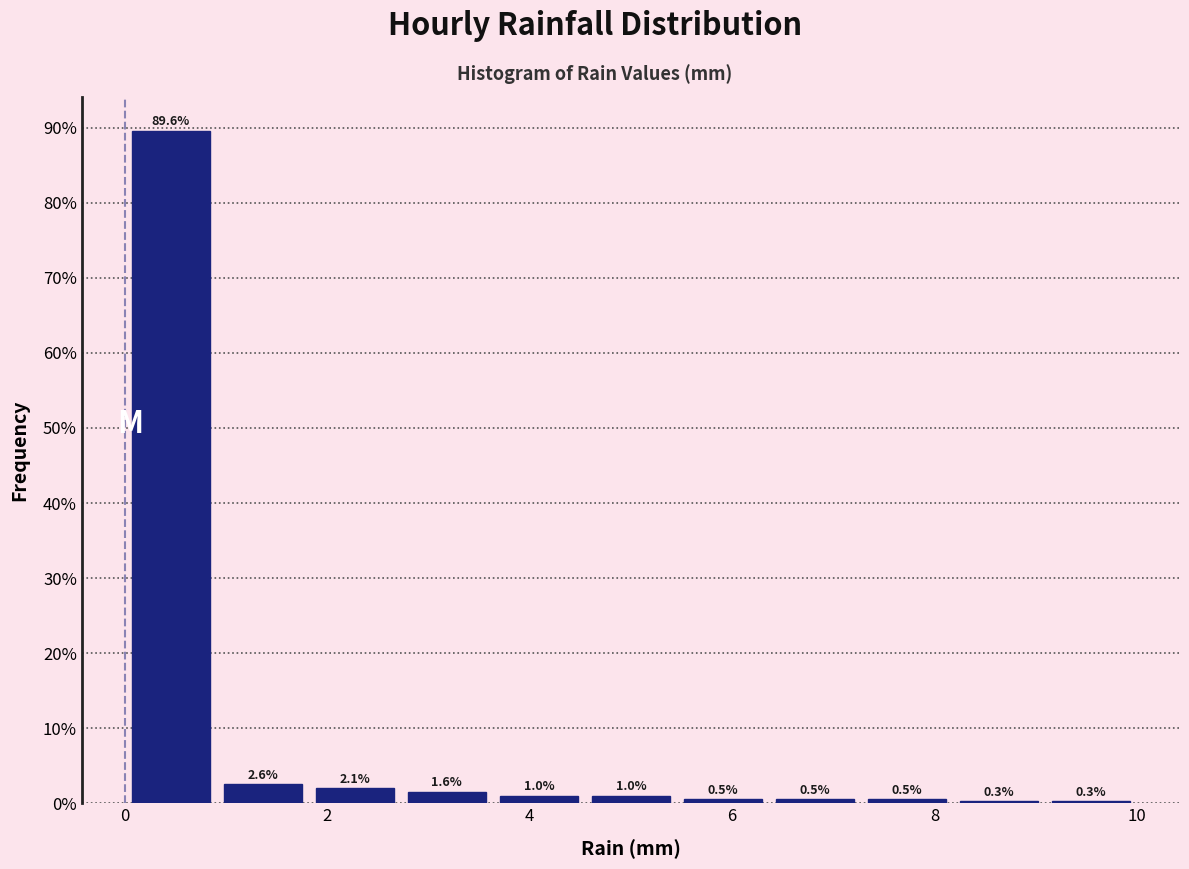

Over which range of the x-axis is the bar tallest?

0.0 to 1.0